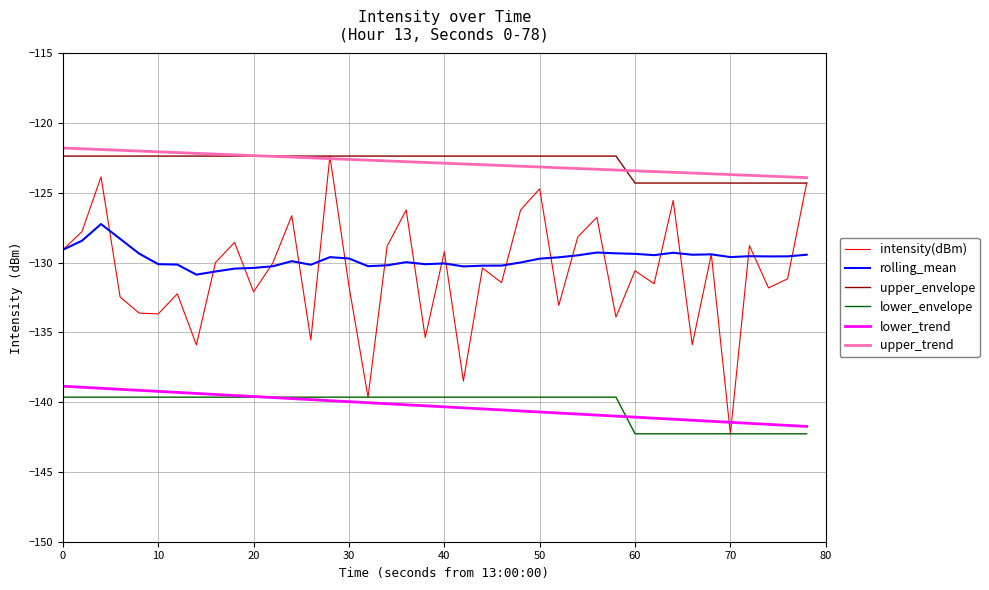

True or false: upper_trend and rolling_mean cross at least once.

False